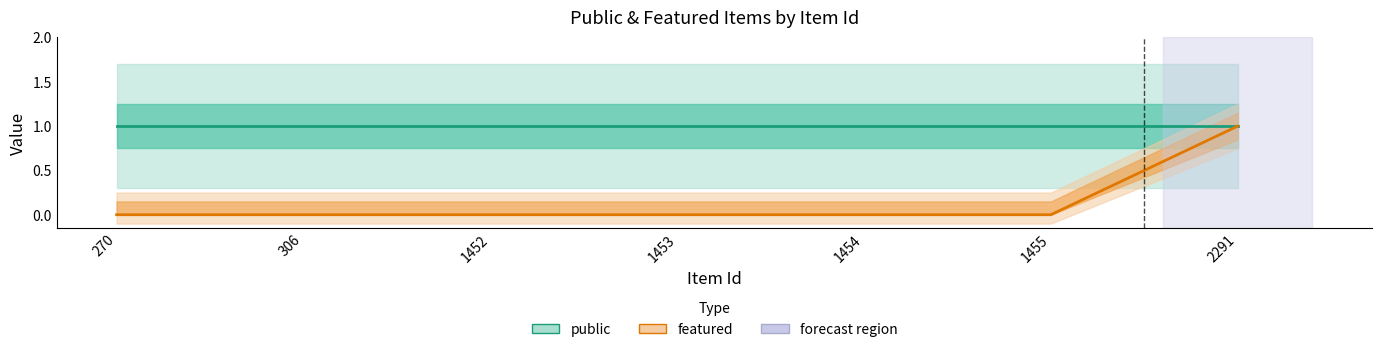

Reading left to right, list all the values displayed in this chart.

public: 270=1	306=1	1452=1	1453=1	1454=1	1455=1	2291=1
featured: 270=0	306=0	1452=0	1453=0	1454=0	1455=0	2291=1